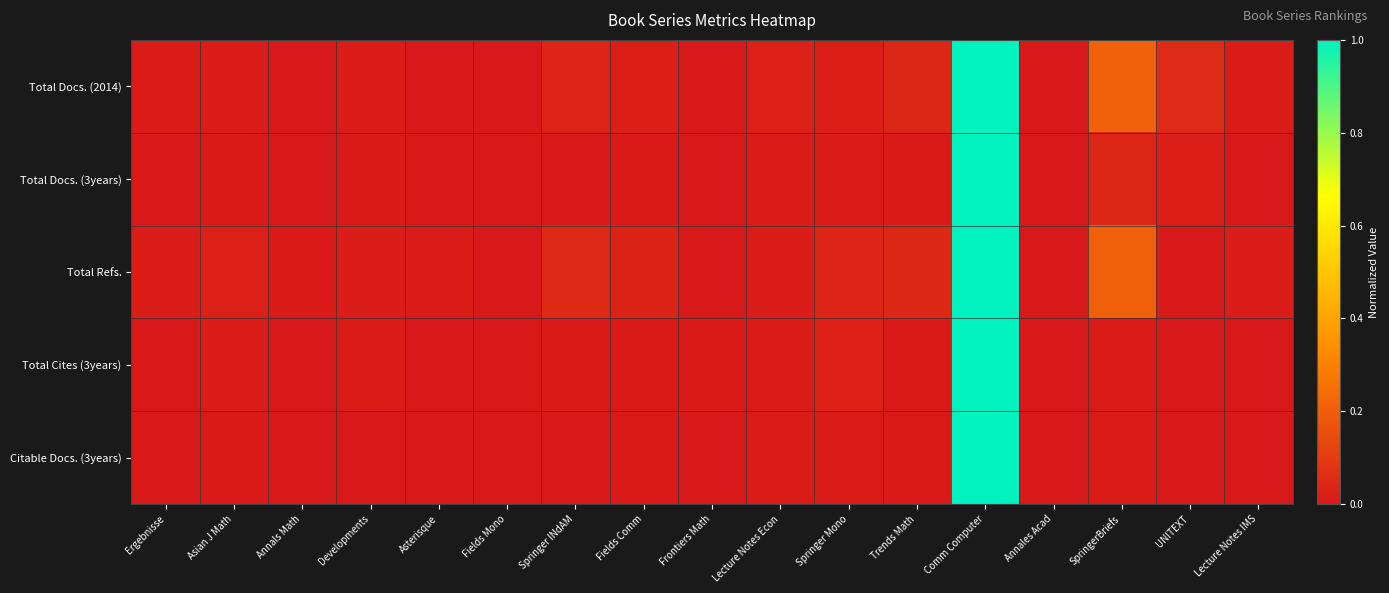

Which series has the largest total across all categories?

Total Refs.